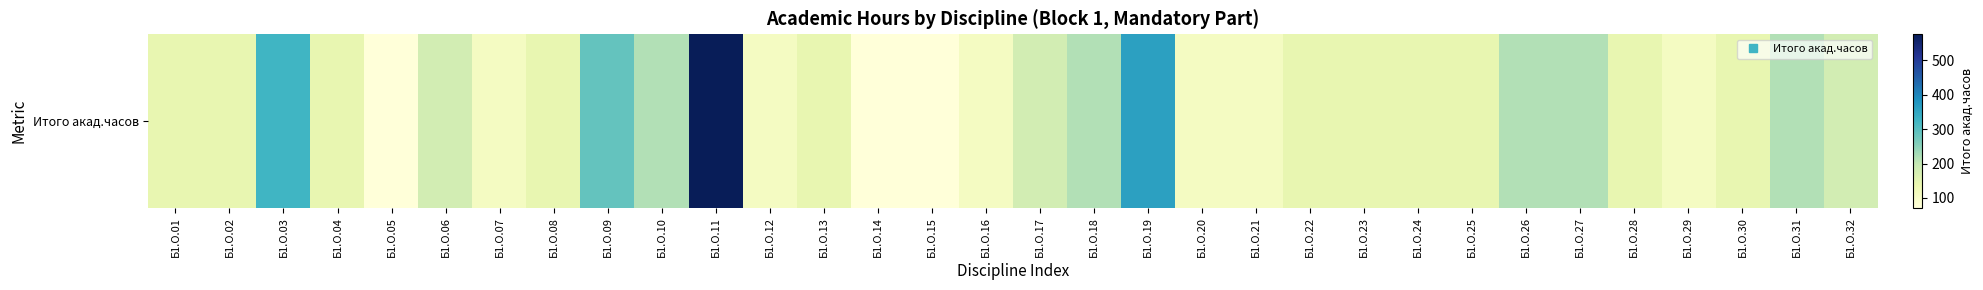

What is the sum of the values at Б1.О.23 and Б1.О.28?

288